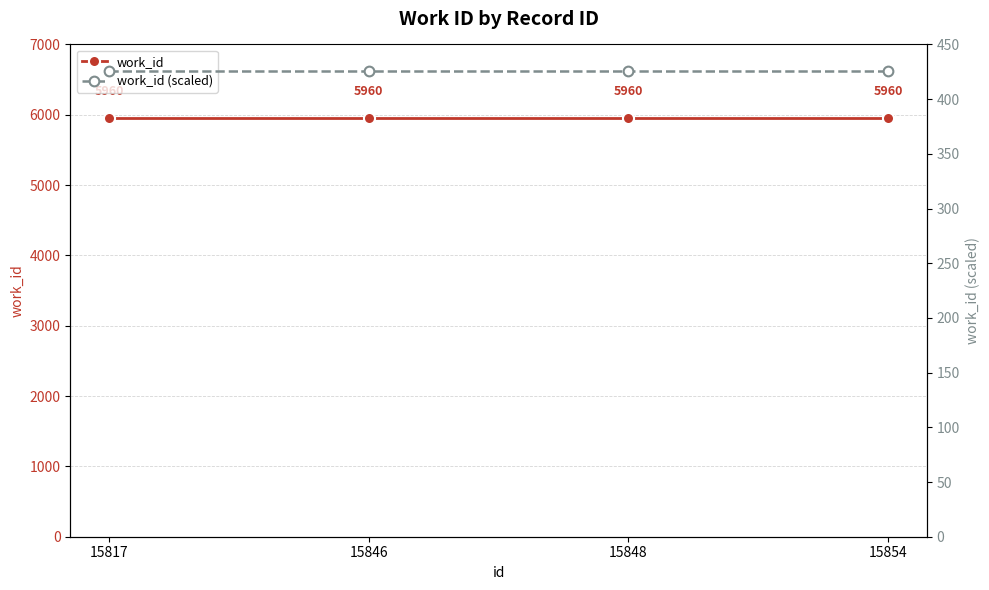

The value of work_id (scaled) at 15817 is 425.7. True or false?

True